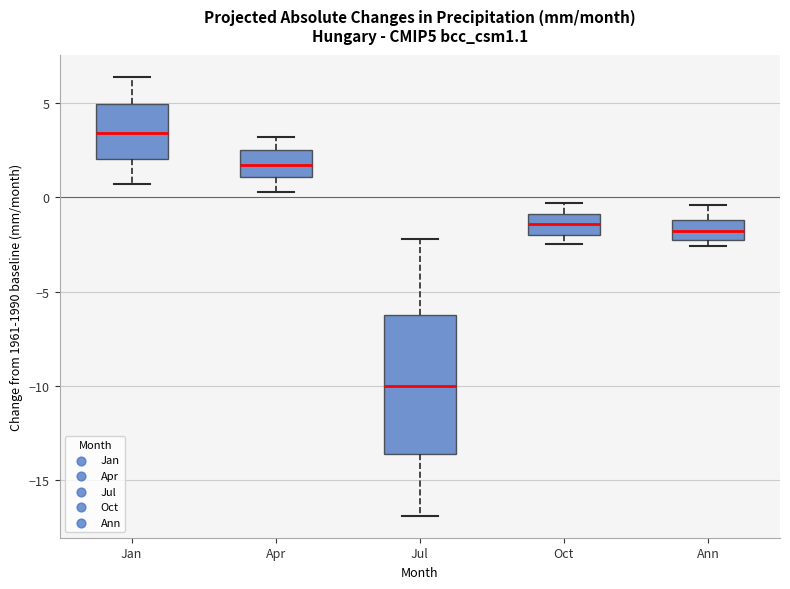

Where does the upper whisker of the box for Ann end on the y-axis? The values are not printed on the chart, so give them approximately, as read against the axis.

-0.5